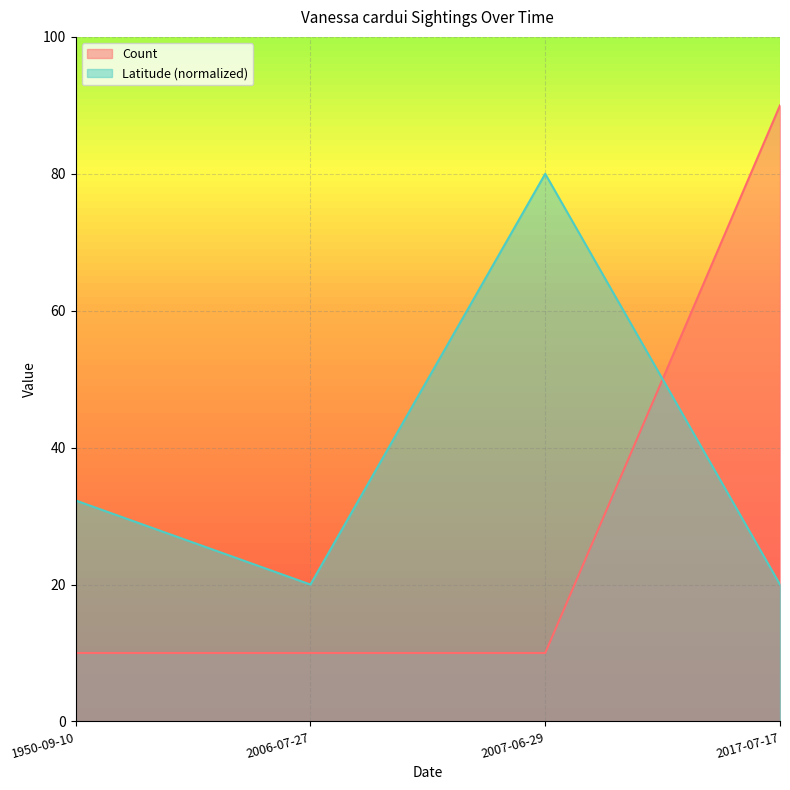

What are all the series names shown in the legend?

Count, Latitude